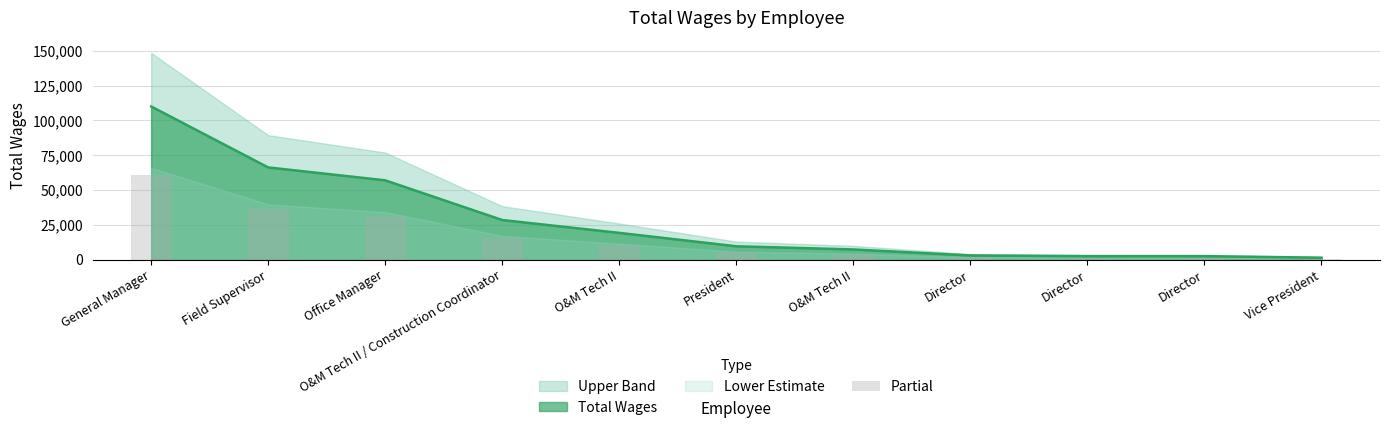

At which category does the chart reach its minimum across all series?

Vice President